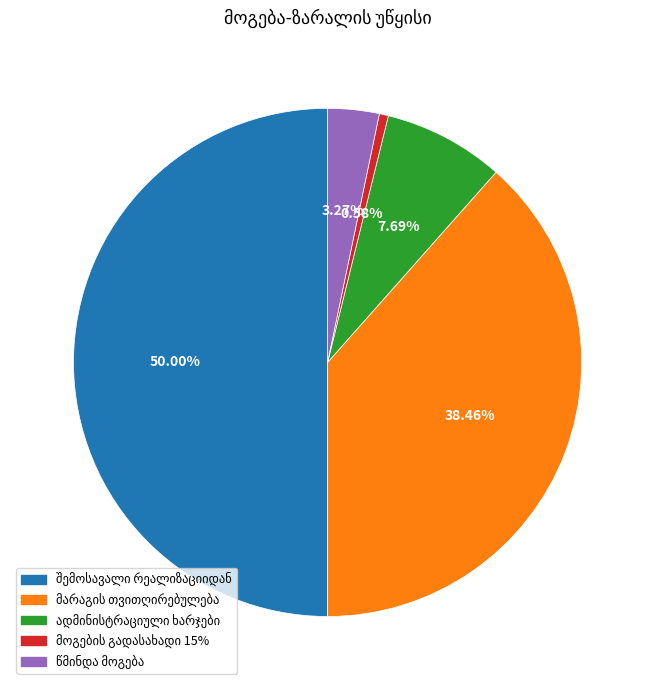

The მოგების გადასახადი 15% slice represents 1% of the pie. True or false?

True